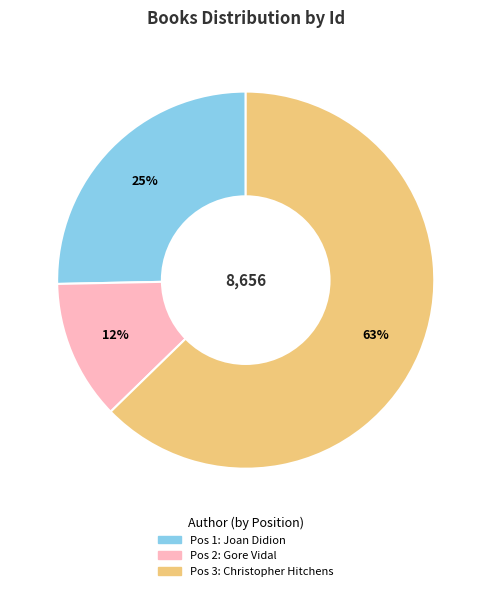

To the nearest percent, what is the average slice percentage?

33%